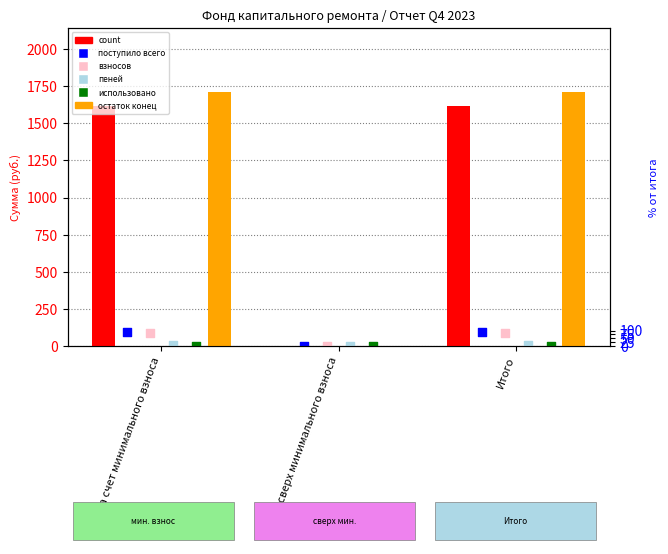

At which category is the sum across all series the highest?

за счет минимального взноса